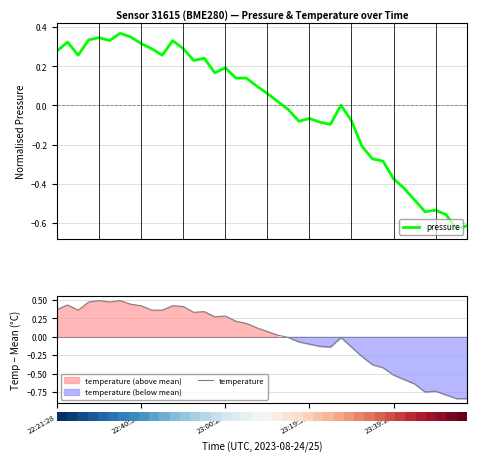

Read the temperature value at 25.

-0.1